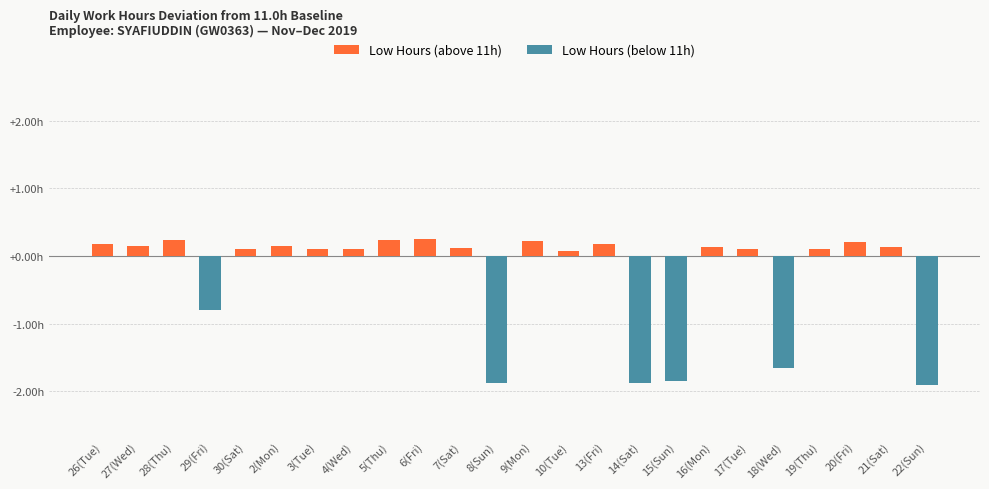

Which category has the lowest value across all series?

22(Sun)